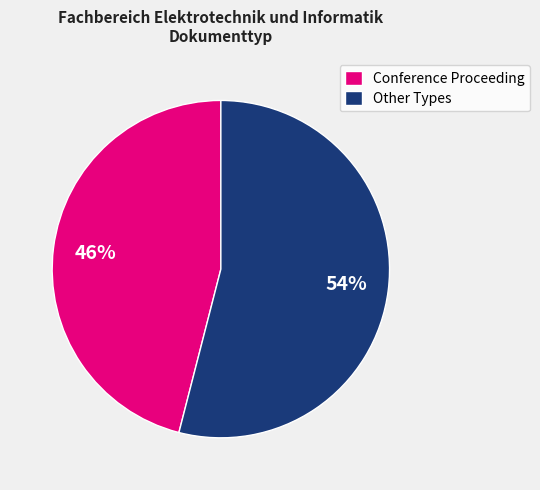

Which has a higher value, Conference Proceeding or Other Types?

Other Types